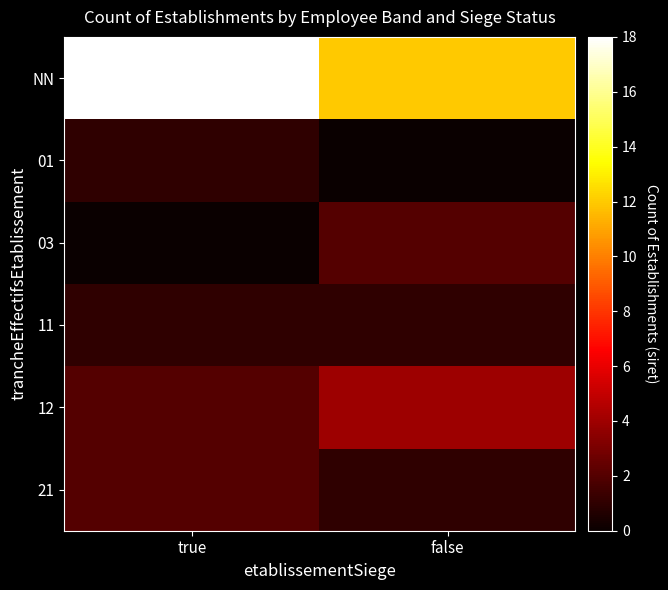

Reading left to right, list all the values displayed in this chart.

NN: true=18	false=12
01: true=1	false=0
03: true=0	false=2
11: true=1	false=1
12: true=2	false=4
21: true=2	false=1